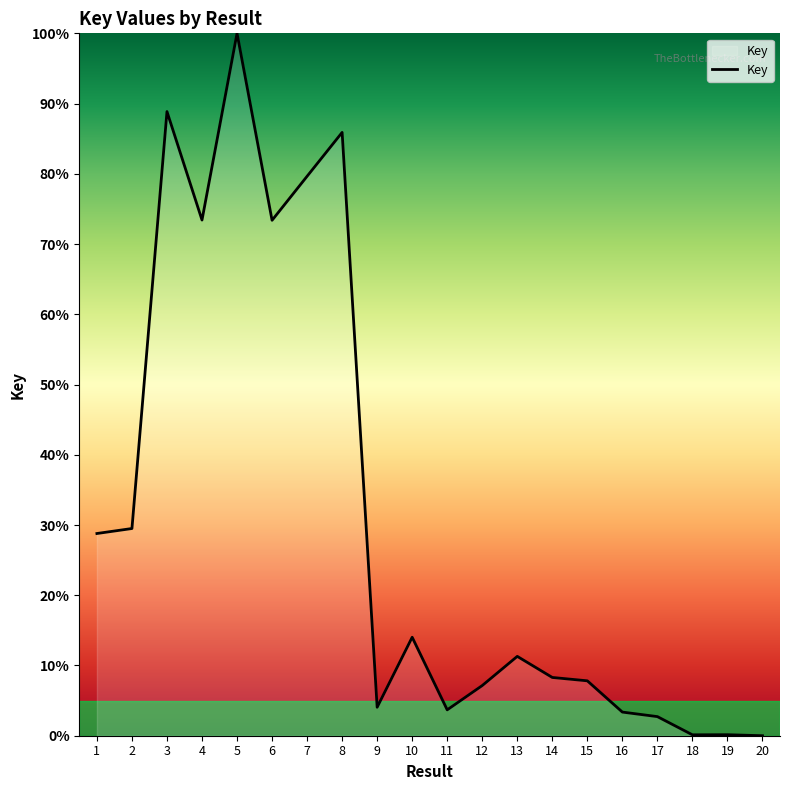

The value at 15 is 12.8. True or false?

False